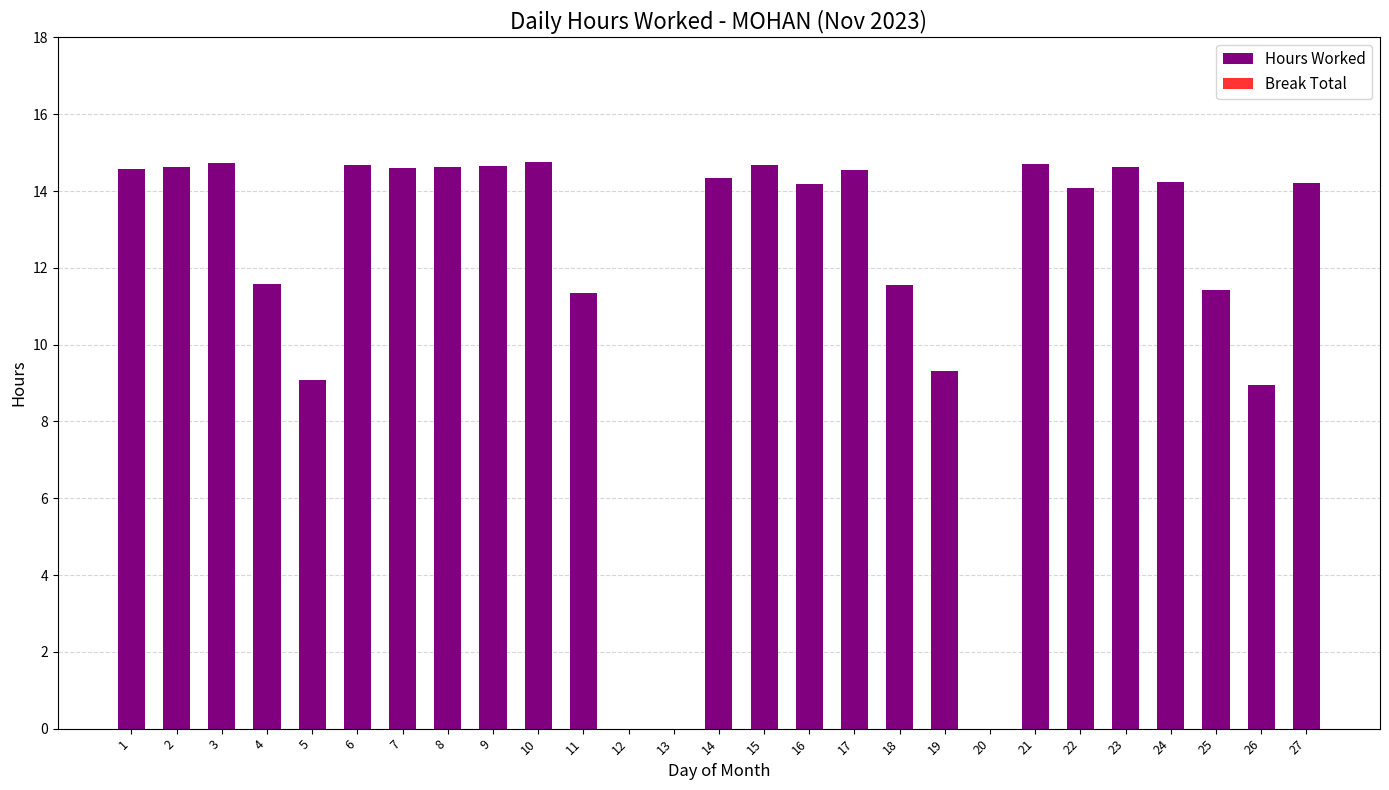

Approximately how many times larger is the value at 25 compared to 17?

0.8